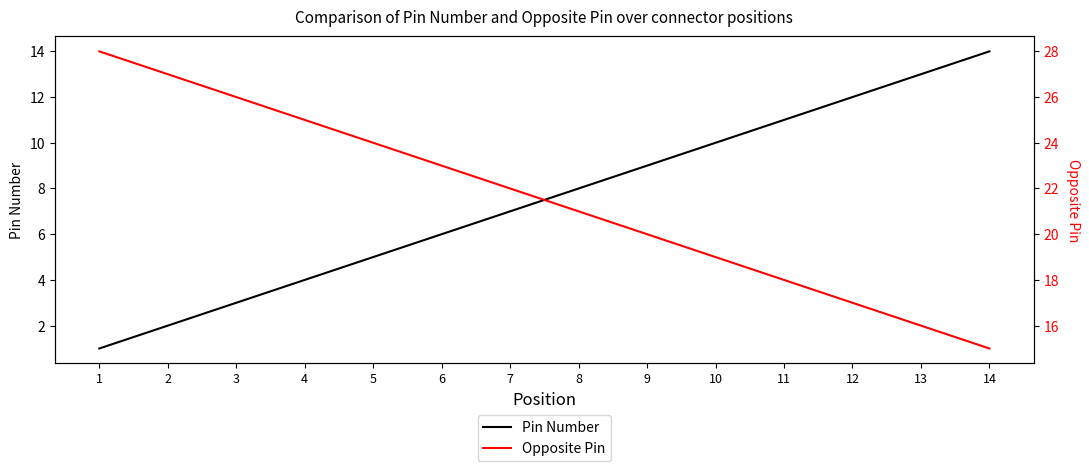

True or false: Opposite Pin and Pin Number cross at least once.

False